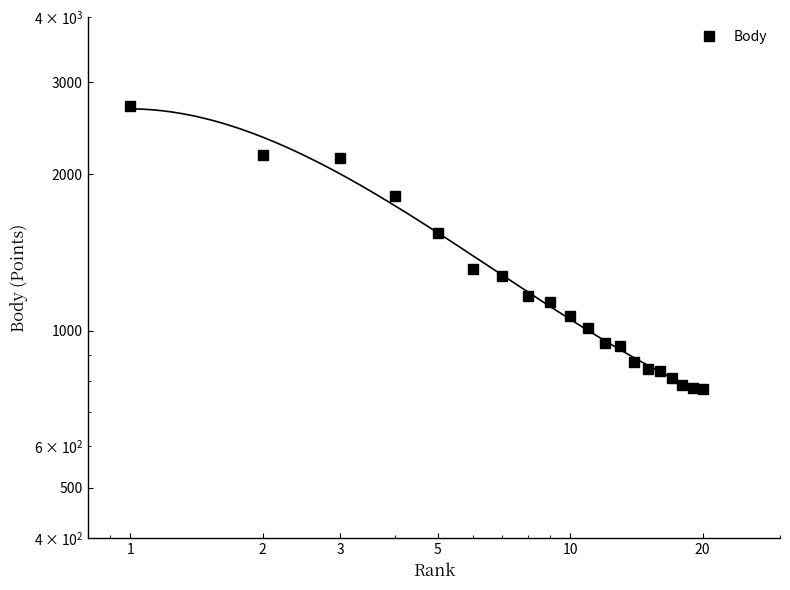

True or false: the data has more than 0 interior local peaks.

False